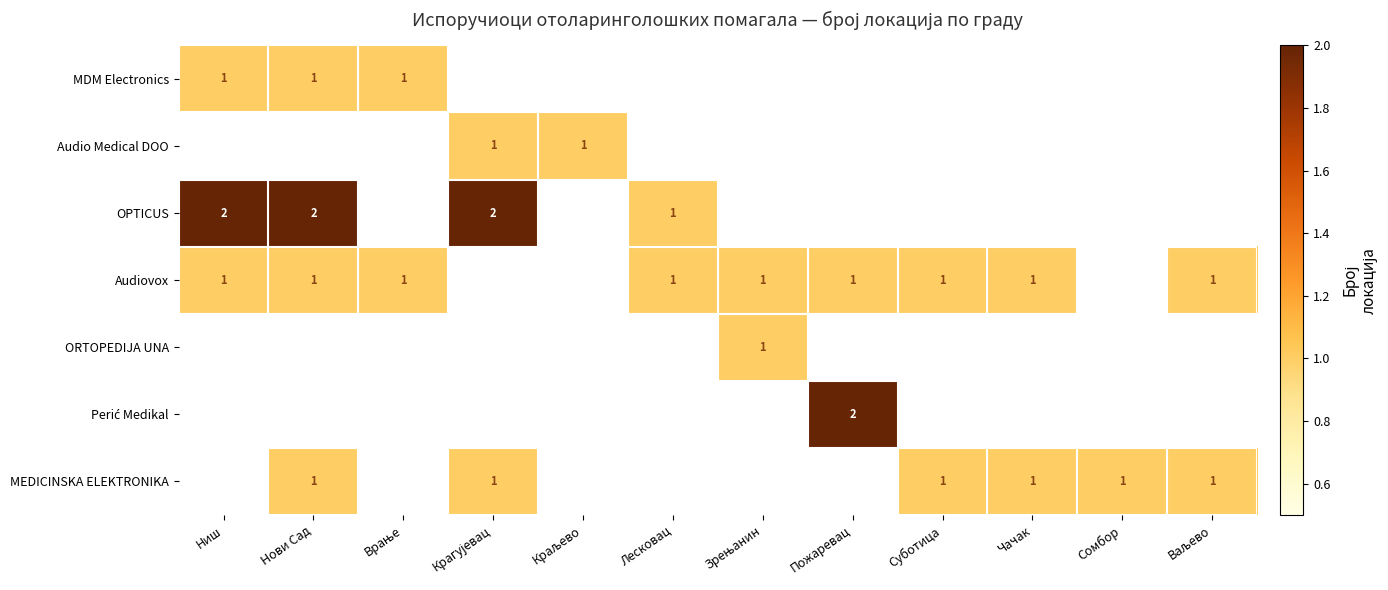

Is it true that Audiovox equals 1 at Лесковац?

True